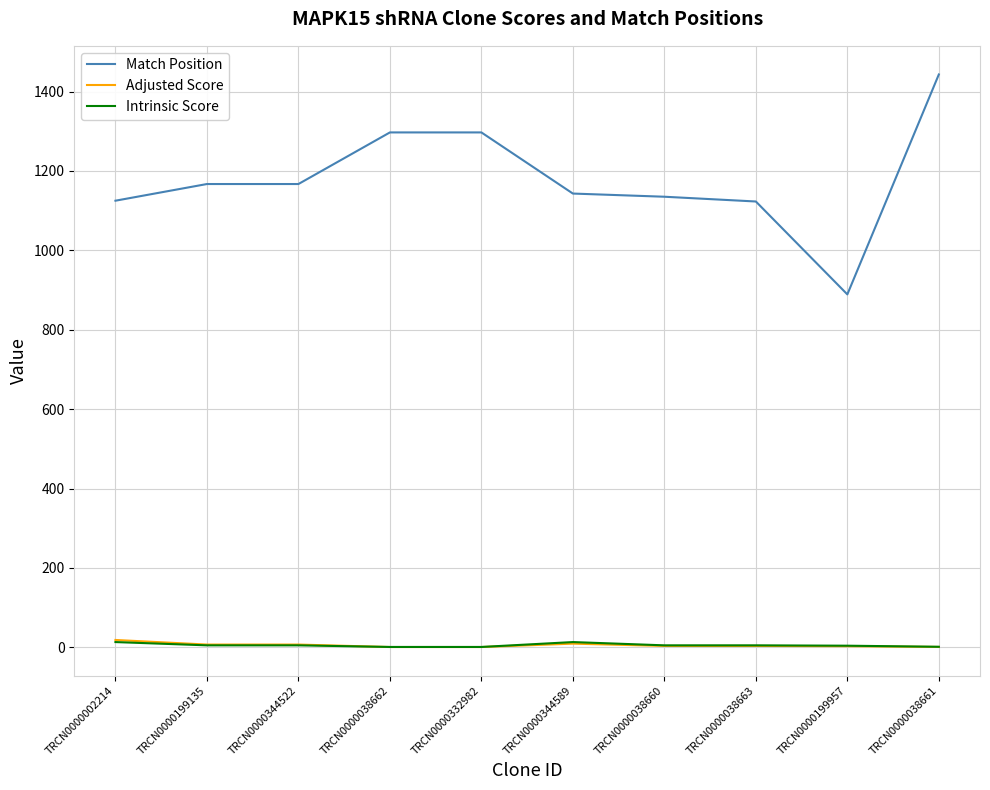

Is this an area chart (filled region under the line)?

No